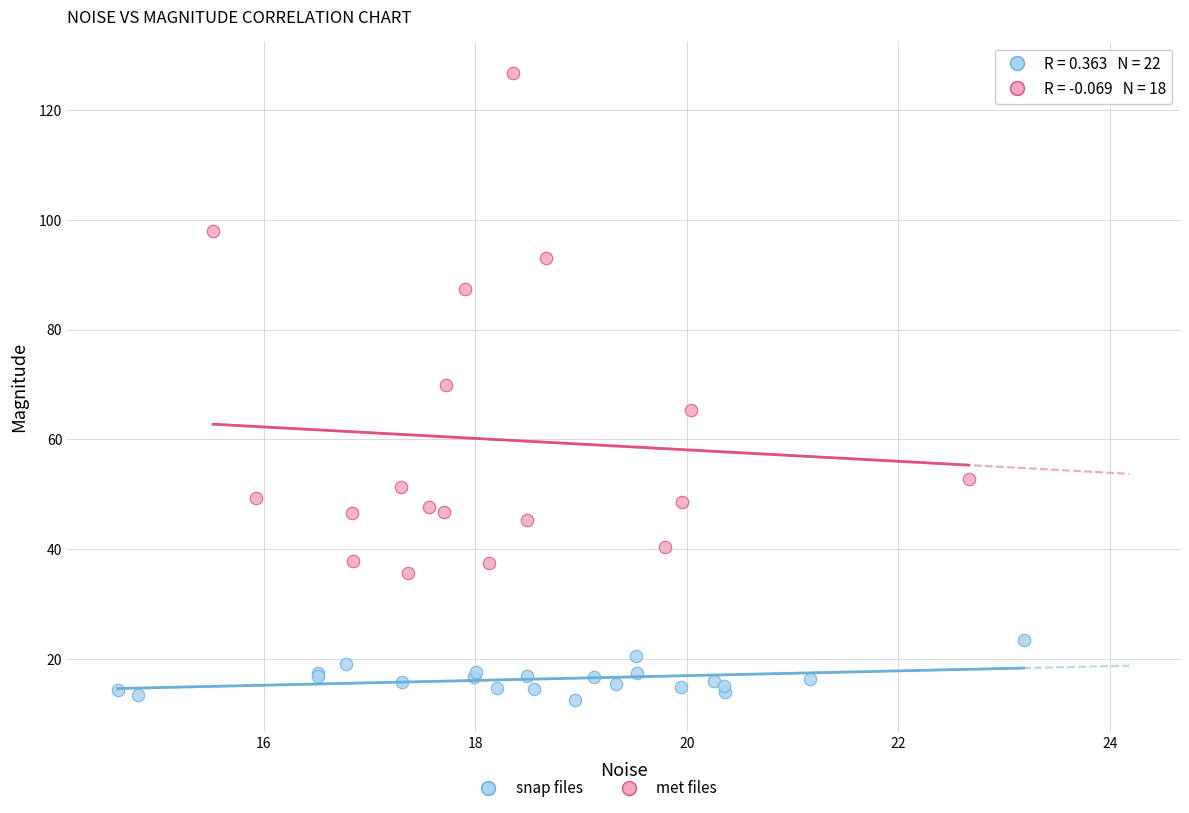

Which series has the largest Y range (max minus min)?

met files